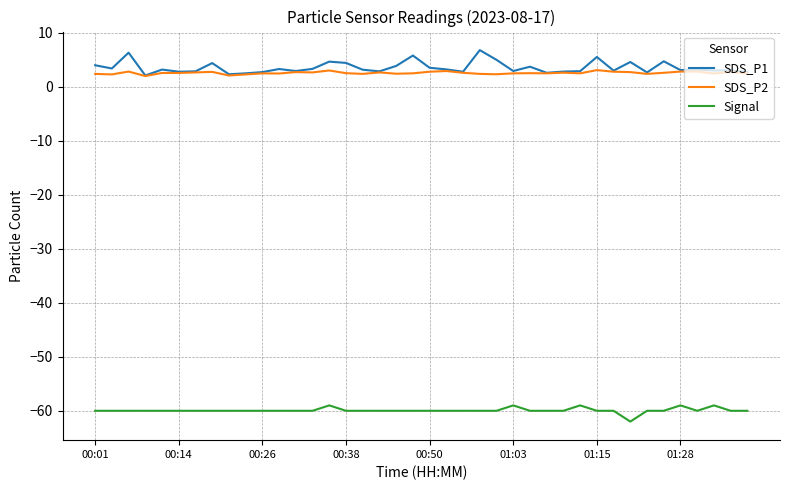

Which series has the largest range (max minus min)?

SDS_P1